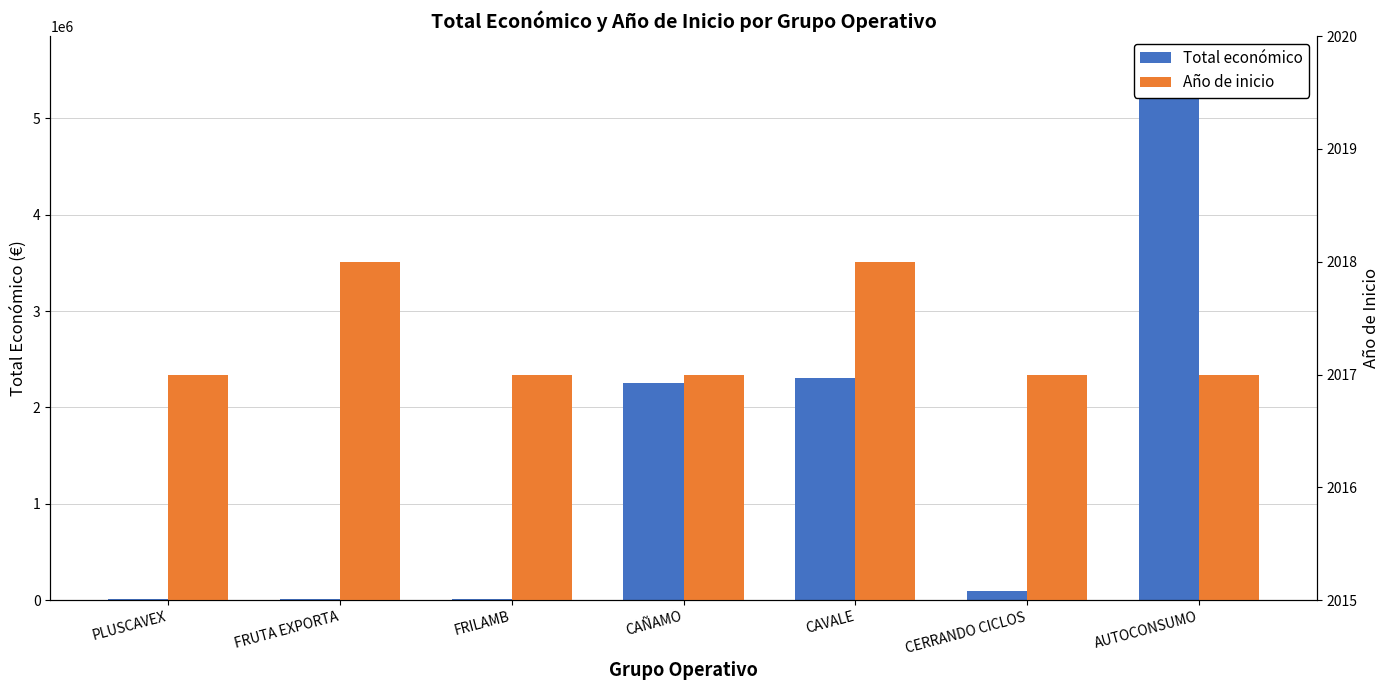

Which series changed the most between FRILAMB and AUTOCONSUMO?

Total económico